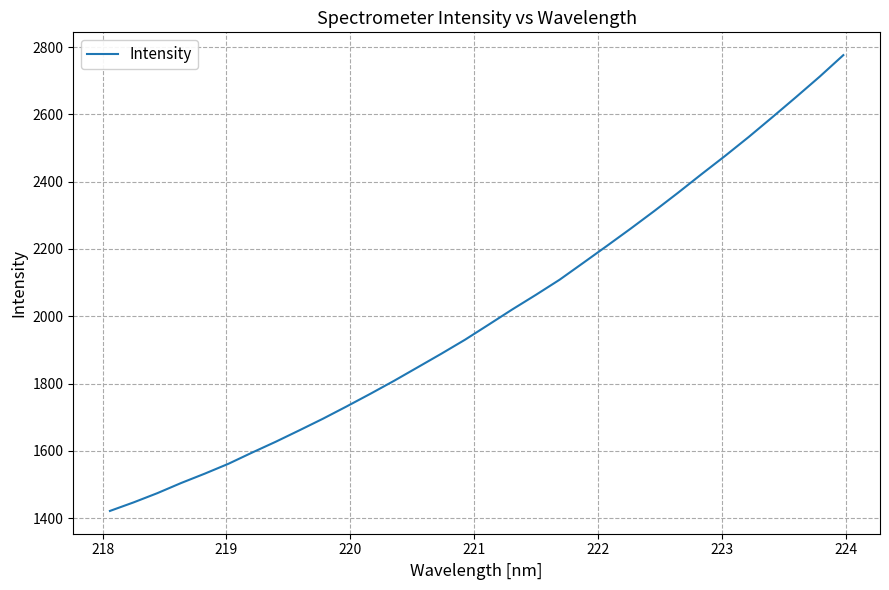

What is the average value?

2004.4